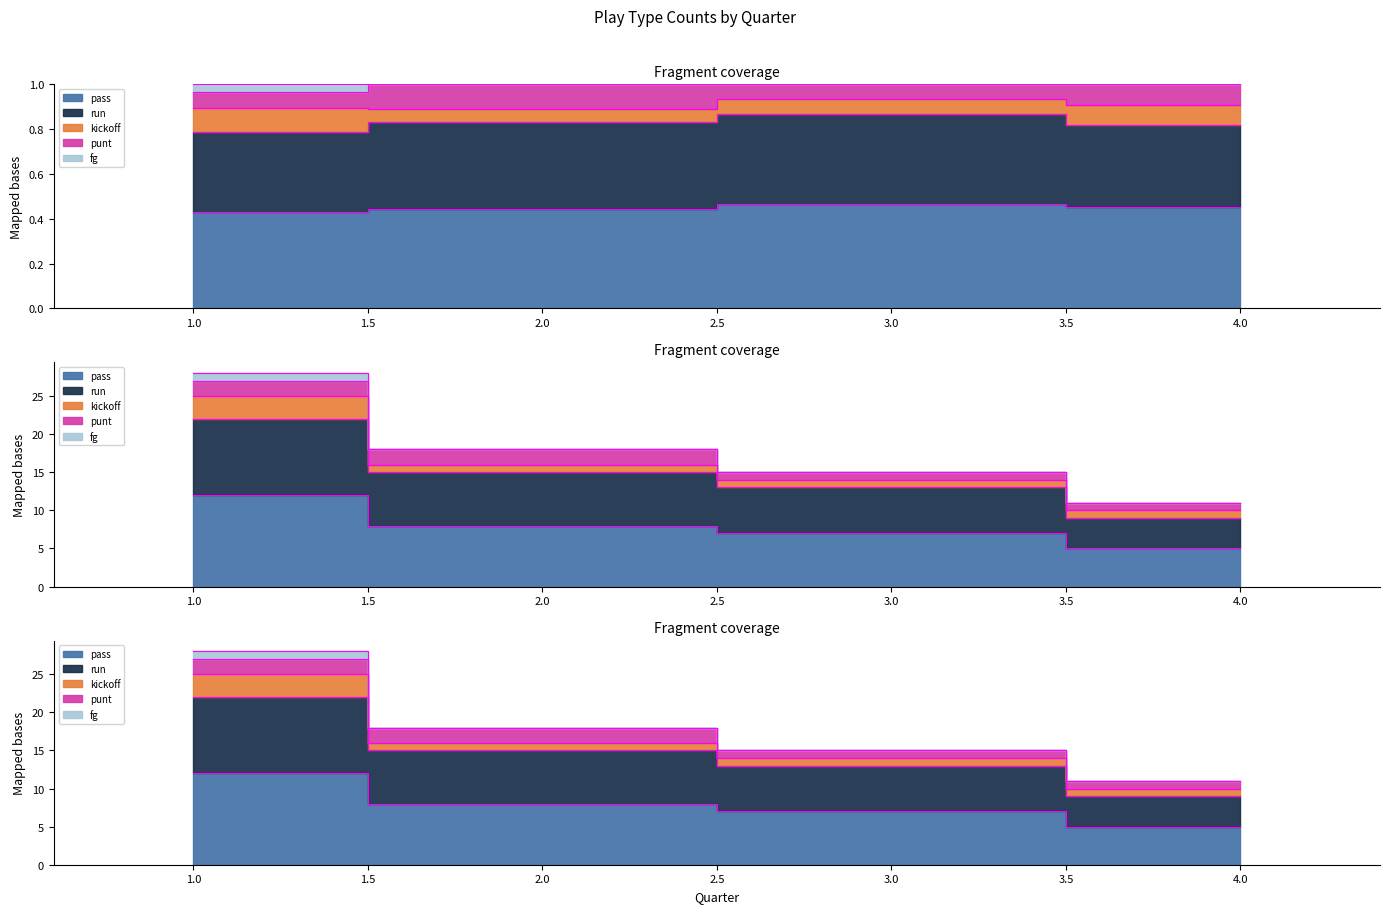

At which category is the sum across all series the highest?

1